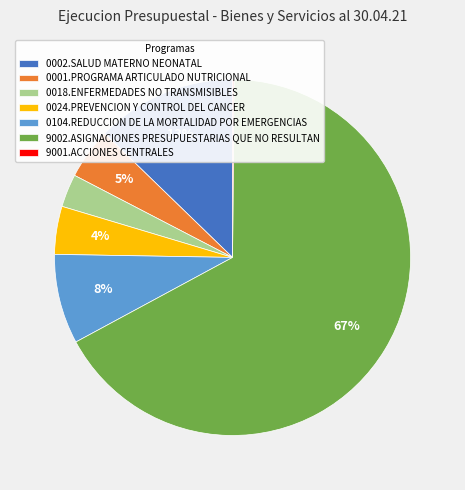

Is it true that 0024.PREVENCION Y CONTROL DEL CANCER is 4% of the pie?

True